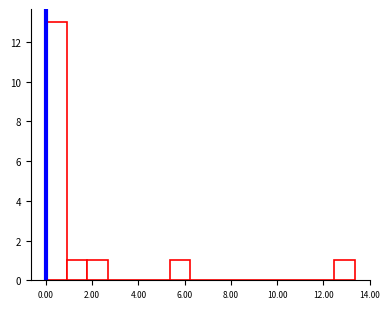

What is the height of the bar covering 5.4 to 6.2 on the x-axis? Neither the bar edges nor the heights are printed on the chart, so give them approximately, as read against the axes.

1